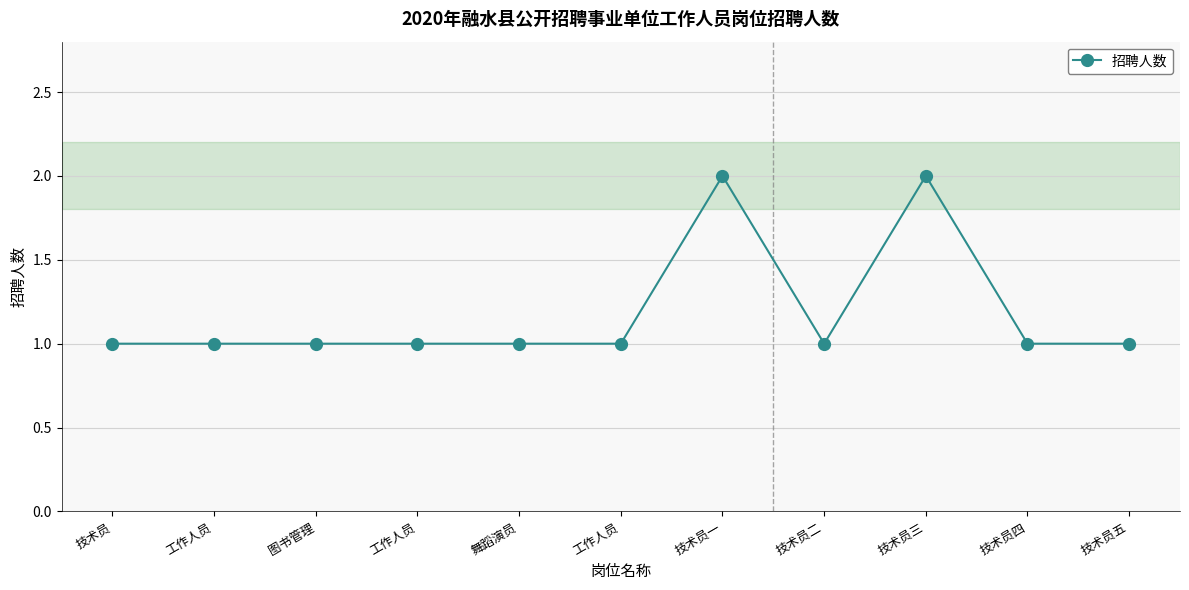

Rank the categories by value from lowest to highest.

技术员, 工作人员, 图书管理, 工作人员, 舞蹈演员, 工作人员, 技术员二, 技术员四, 技术员五, 技术员一, 技术员三